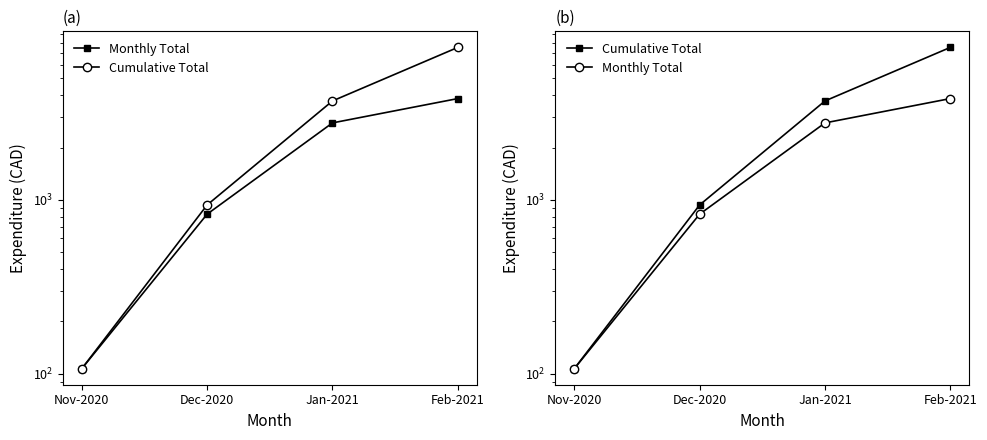

What are all the series names shown in the legend?

Monthly Total, Cumulative Total